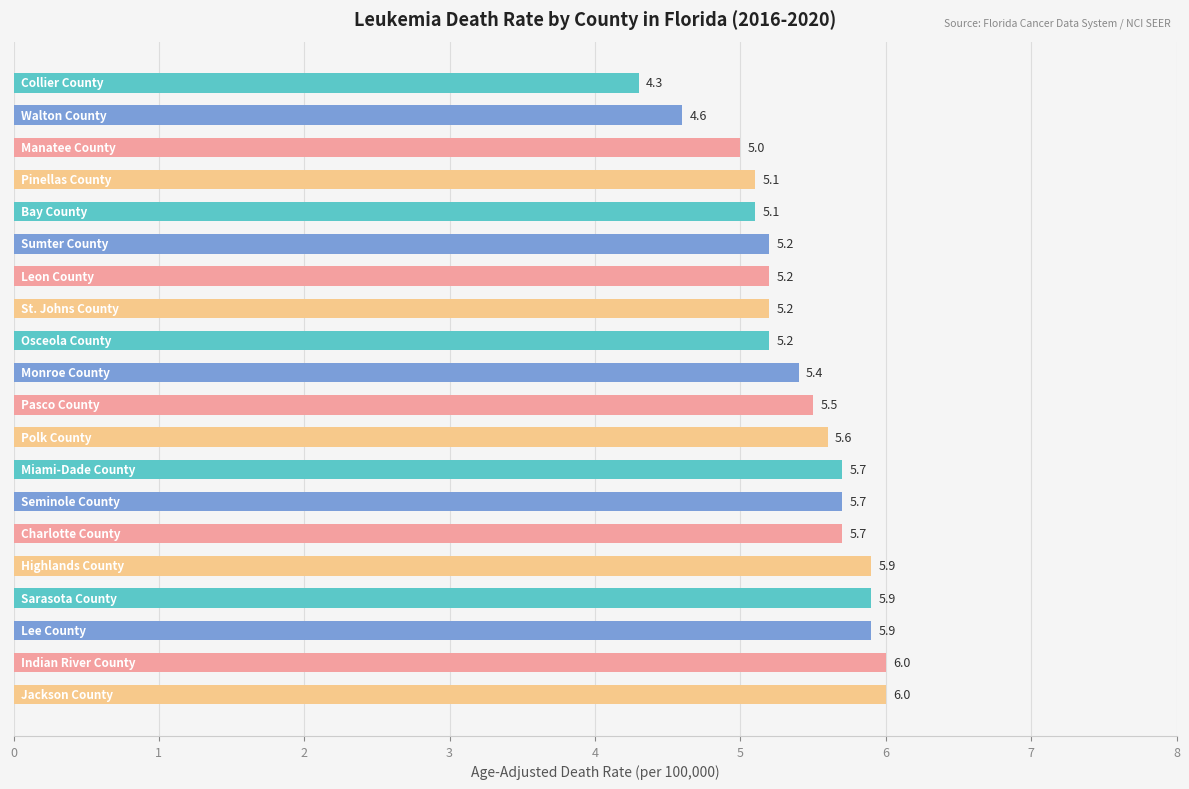

What is the minimum value shown in the chart?

4.3